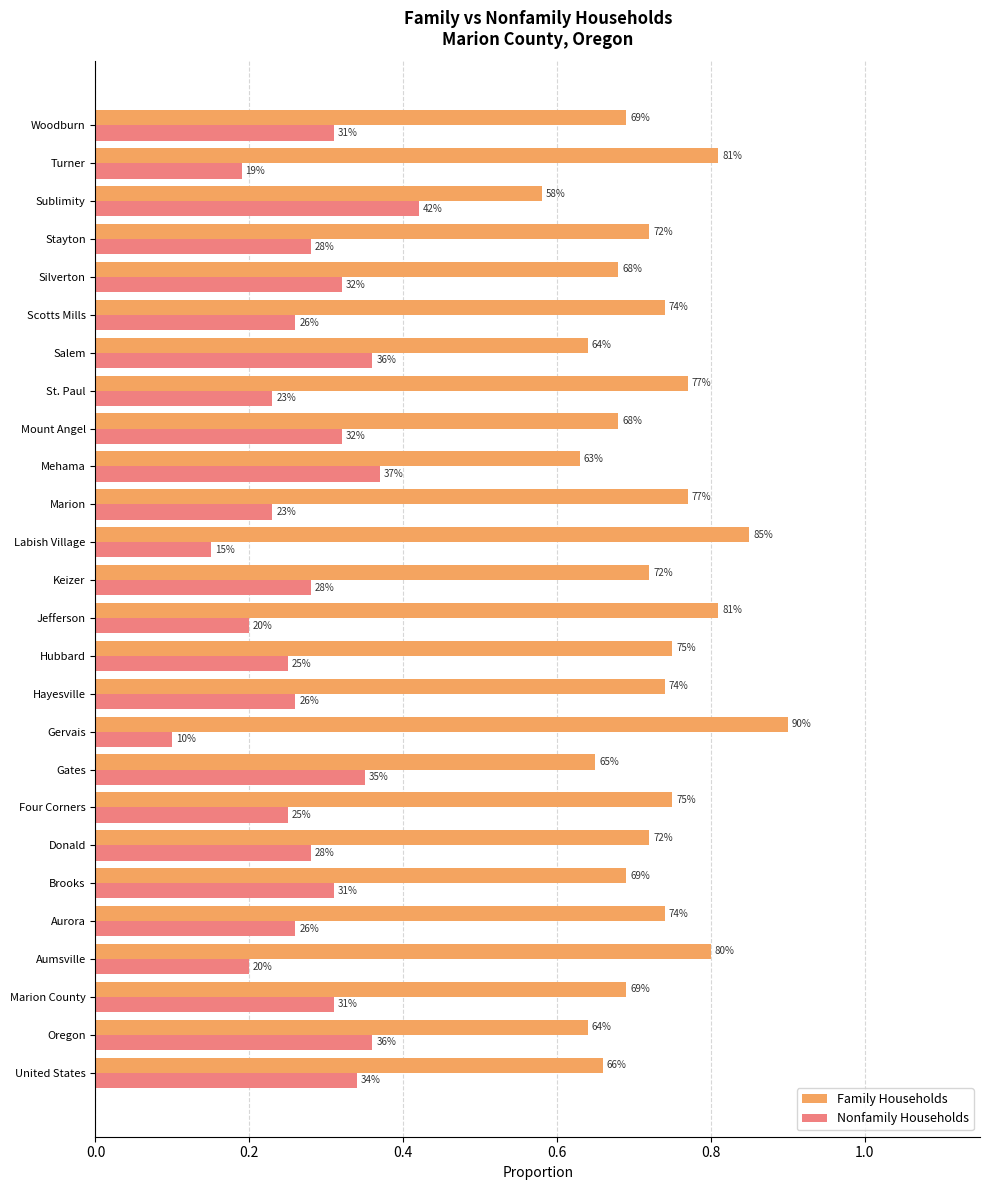

What are all the series names shown in the legend?

Family Households, Nonfamily Households